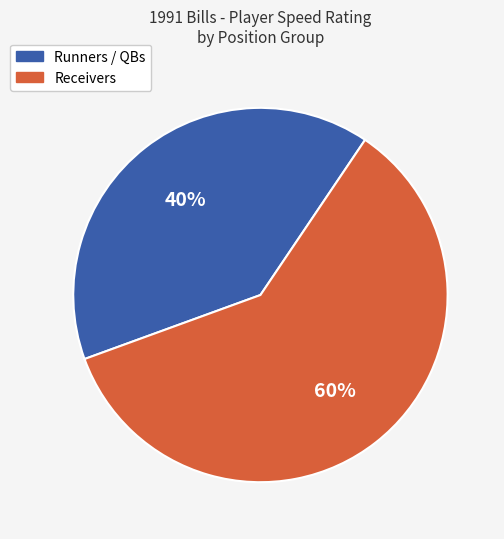

To the nearest percent, what is the average slice percentage?

50%